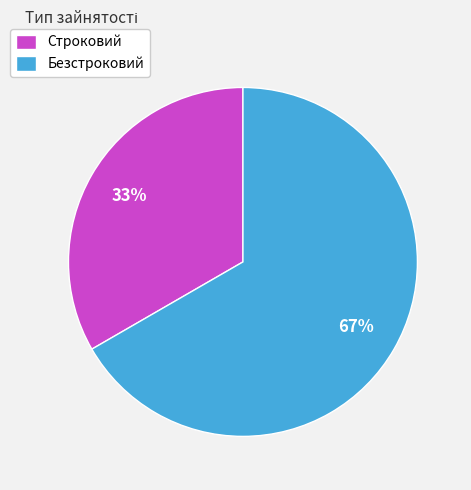

Does any single category account for the majority?

Yes